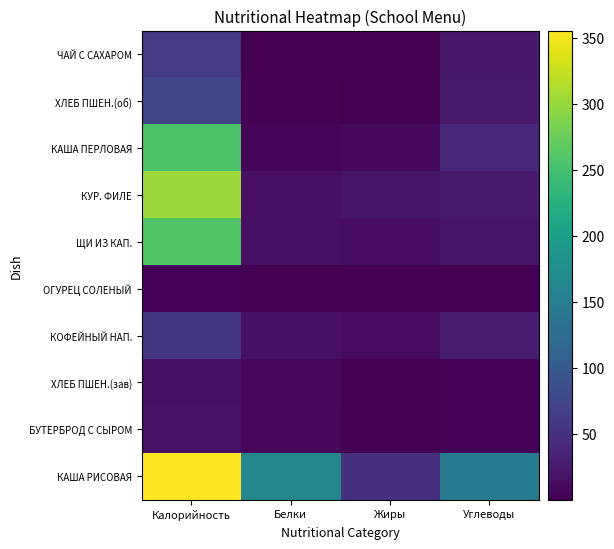

What is the difference between the highest and lowest values at Белки?

162.2